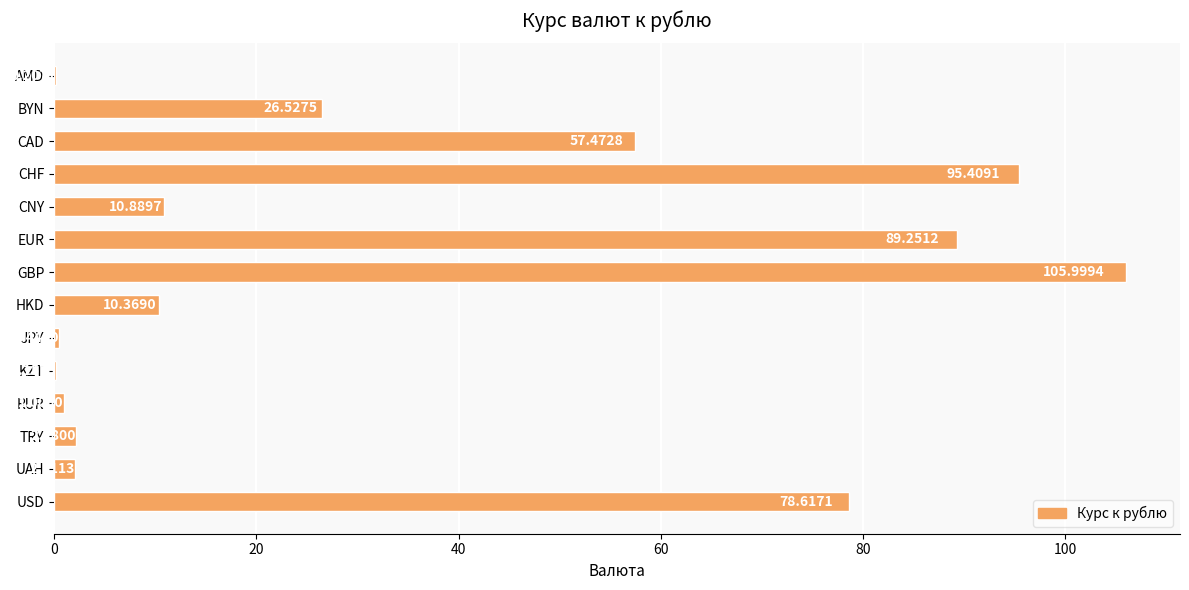

What is the change in value from EUR to HKD?

-78.9